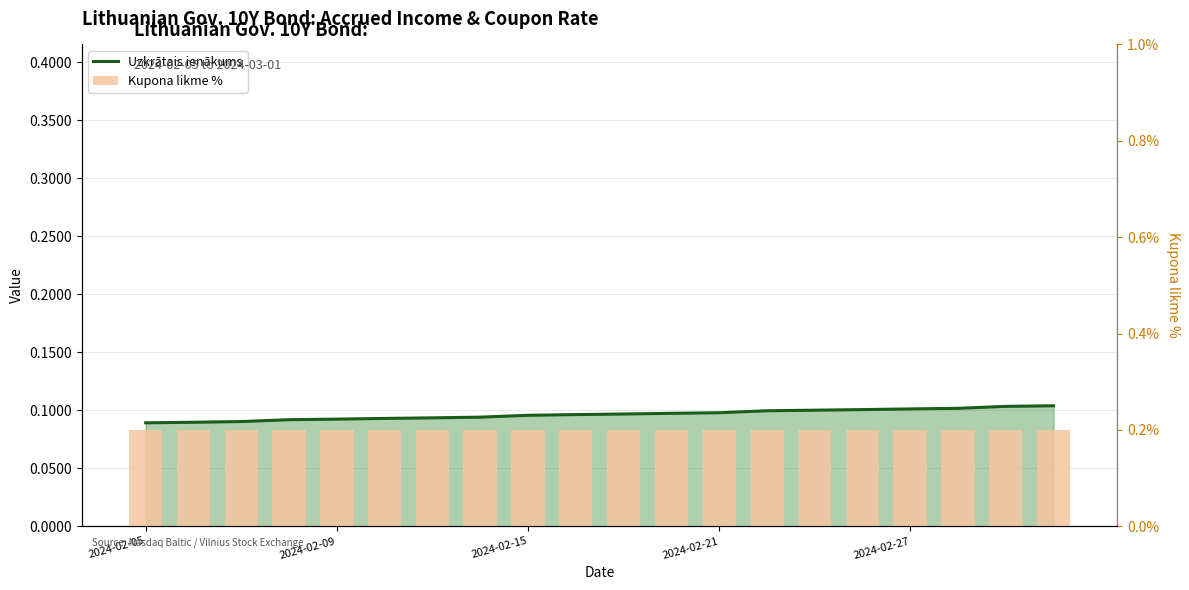

Reading left to right, what are all the values shown in this chart?

Uzkrātais ienākums: 0.1	0.1	0.1	0.1	0.1	0.1	0.1	0.1	0.1	0.1	0.1	0.1	0.1	0.1	0.1	0.1	0.1	0.1	0.1	0.1
Kupona likme %: 0.2	0.2	0.2	0.2	0.2	0.2	0.2	0.2	0.2	0.2	0.2	0.2	0.2	0.2	0.2	0.2	0.2	0.2	0.2	0.2